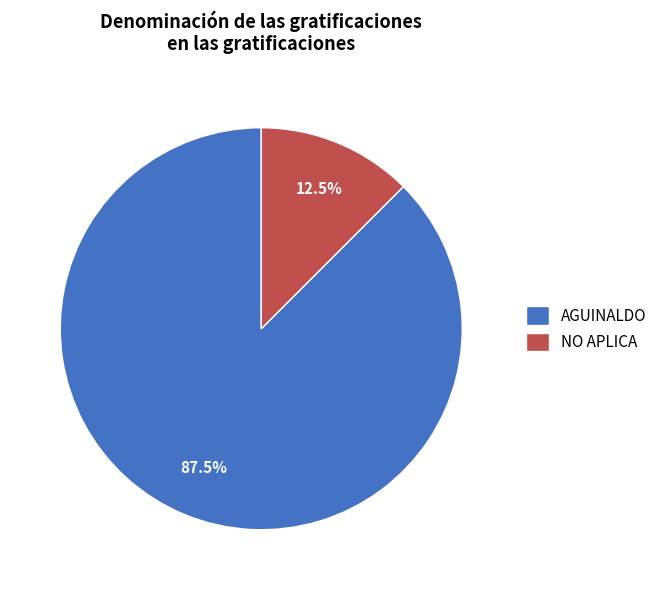

Rank the categories by value from lowest to highest.

NO APLICA, AGUINALDO